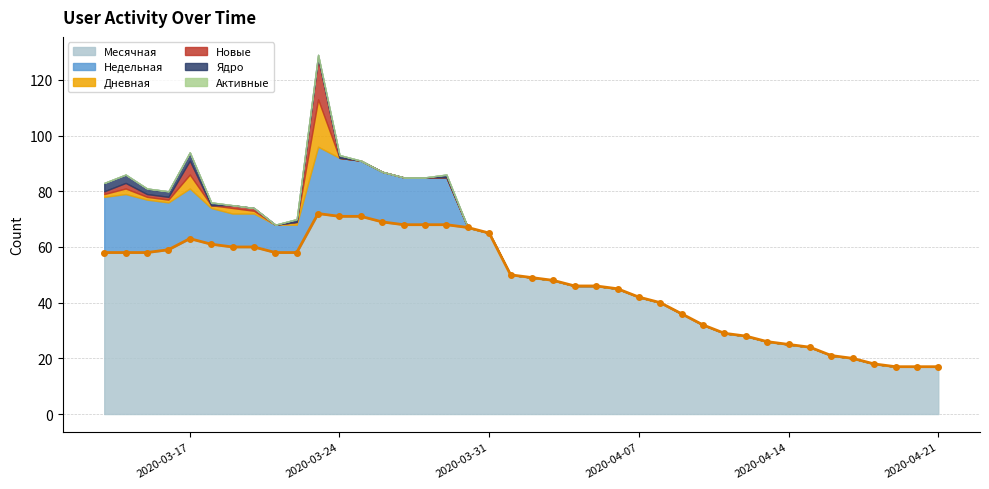

Which category has the highest value across all series?

2020-03-23